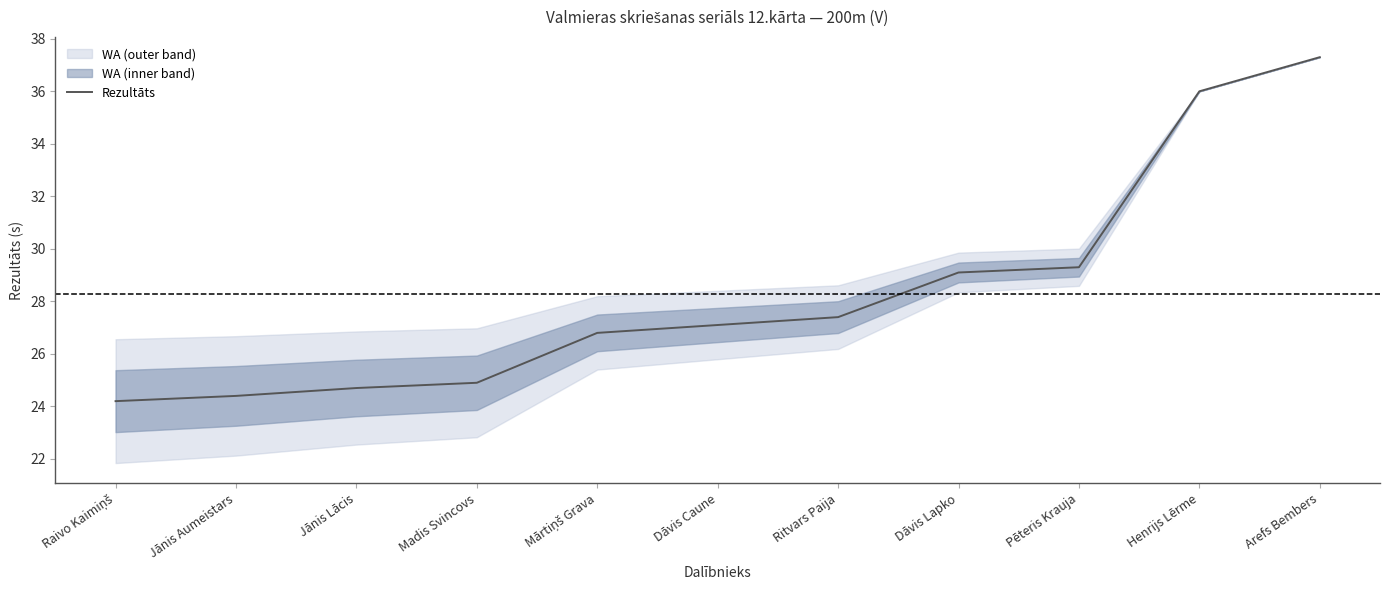

At which label is the value closest to 30?

Pēteris Krauja